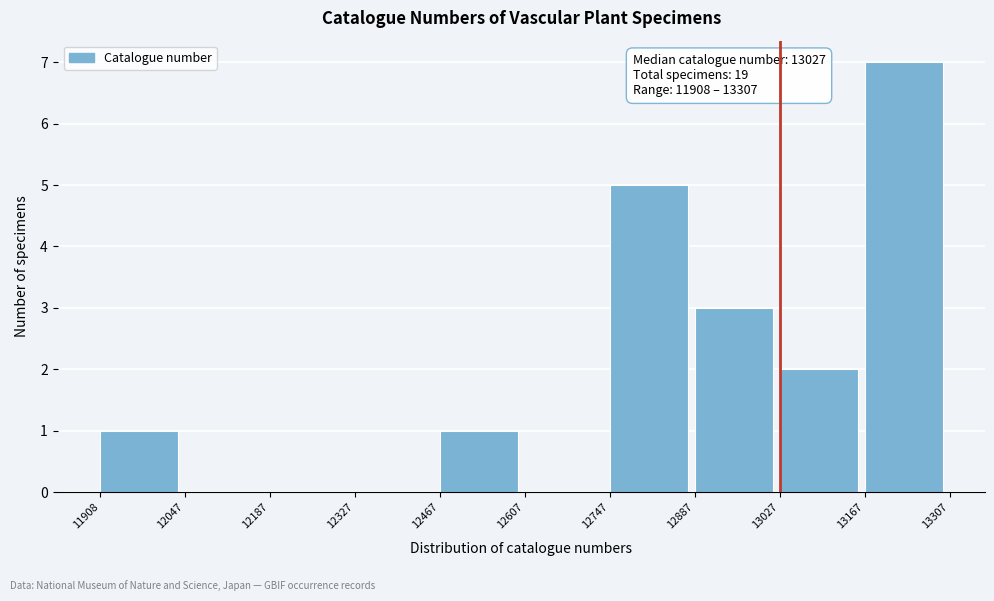

Over which range of the x-axis is the bar tallest?

13167 to 13307